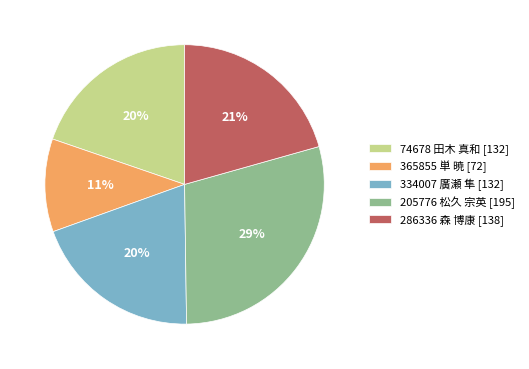

Is there any slice that represents more than half of the pie?

No